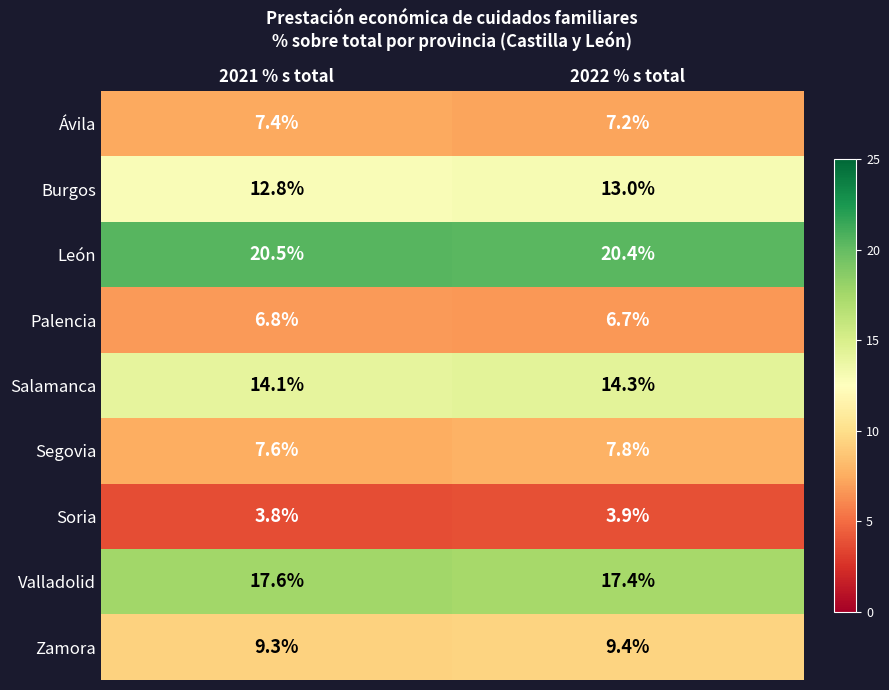

Where is Valladolid nearest to the value 17?

2022 % s total